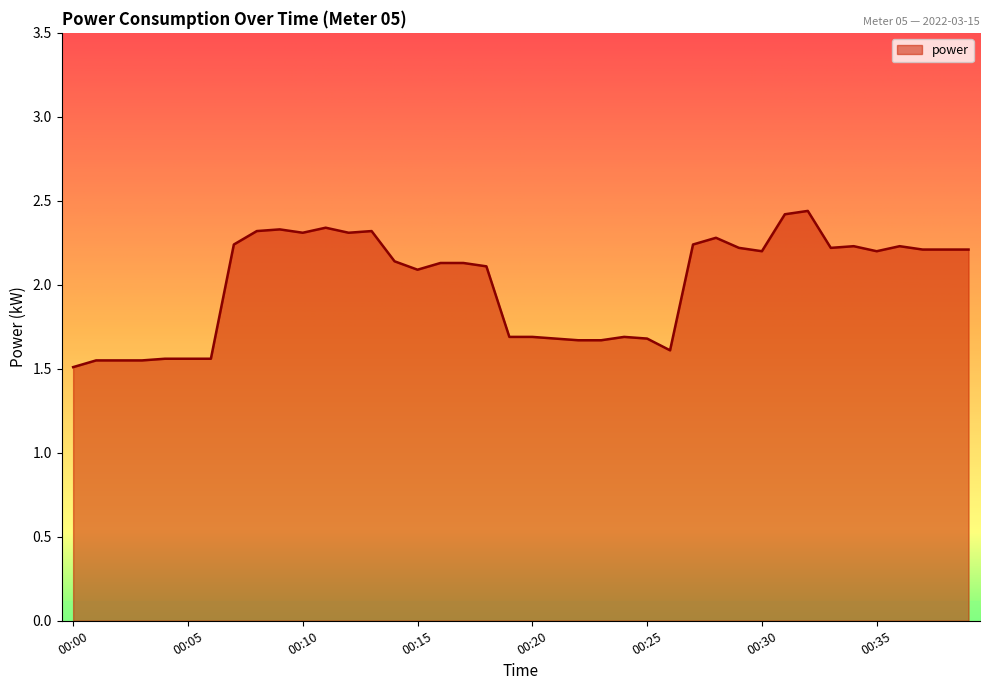

What is the minimum value shown in the chart?

1.5